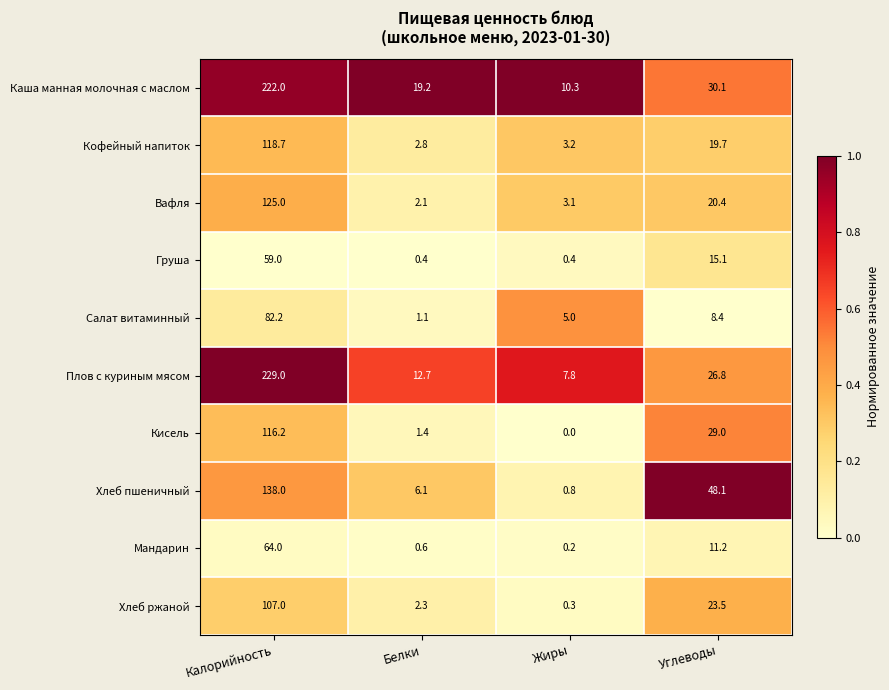

At Калорийность, list the series in order from smallest to largest.

Груша, Мандарин, Салат витаминный, Хлеб ржаной, Кисель, Кофейный напиток, Вафля, Хлеб пшеничный, Каша манная молочная с маслом, Плов с куриным мясом